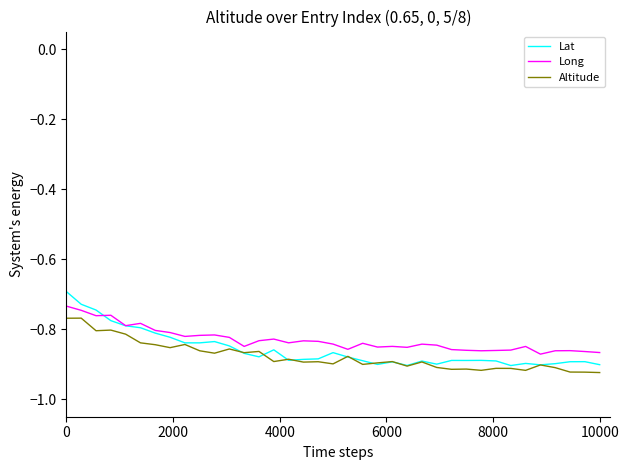

What is the difference between the second highest and second lowest values in the Long series?

0.1